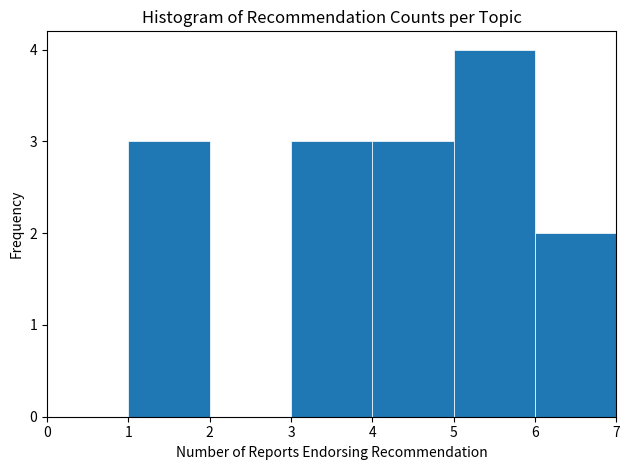

How tall is the bar that spans 4 to 5 on the x-axis? The values are not printed on the chart, so give them approximately, as read against the axis.

3